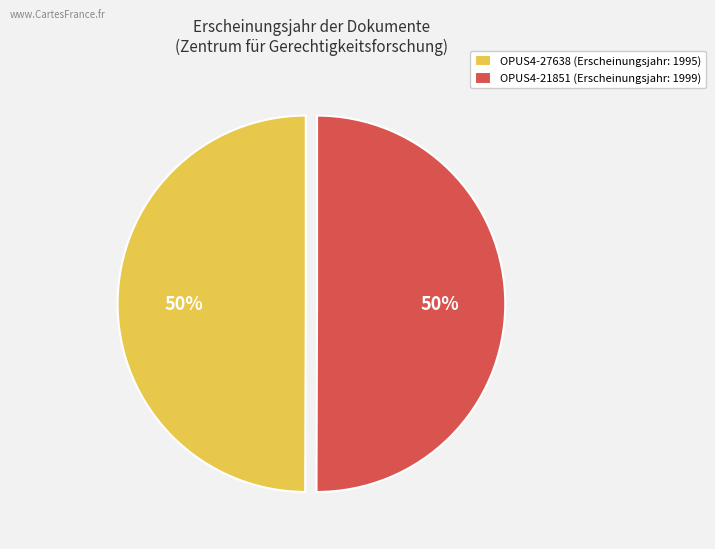

How many slices are in this pie chart?

2